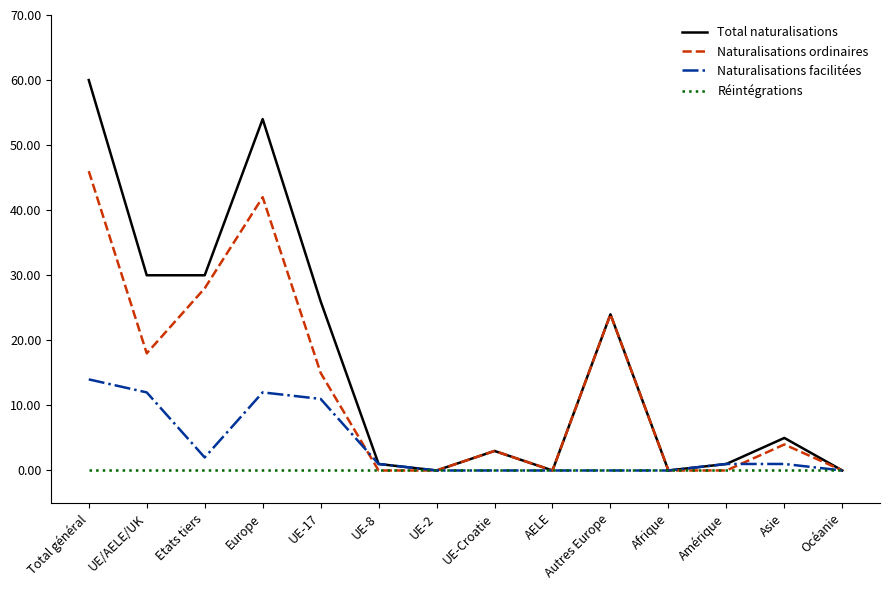

What is the maximum value for Naturalisations ordinaires?

46